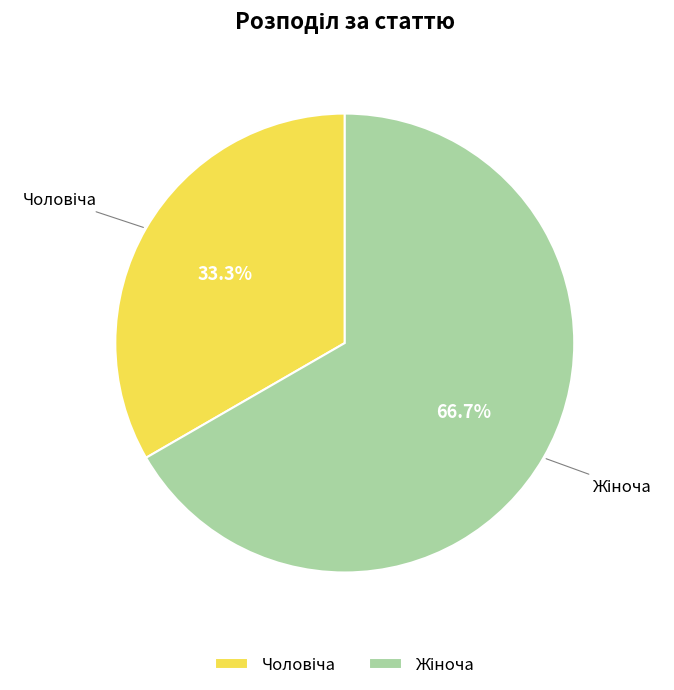

Is there a majority slice in this chart?

Yes